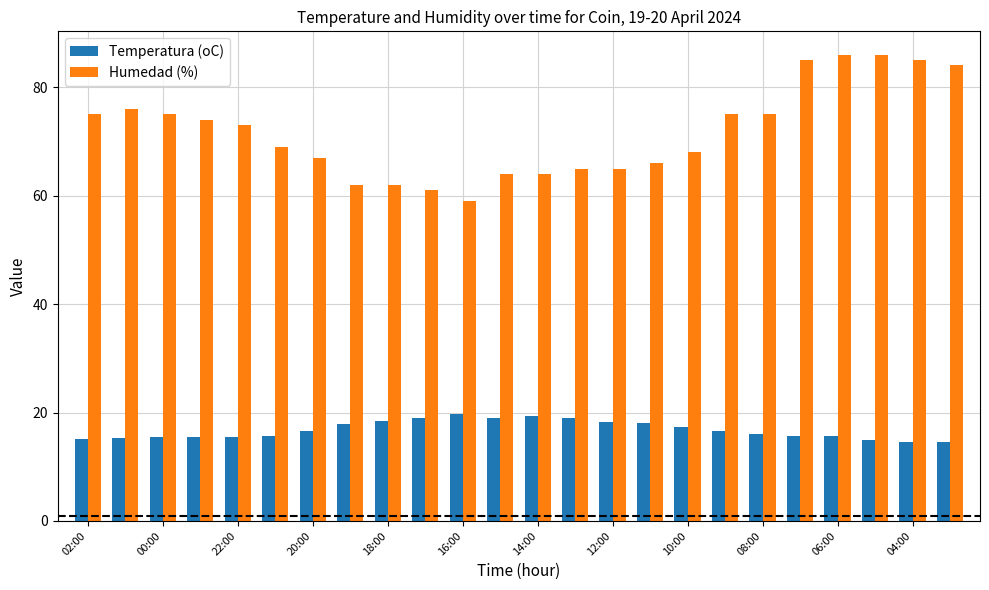

List the series in order of their peak value, lowest first.

Temperatura (oC), Humedad (%)